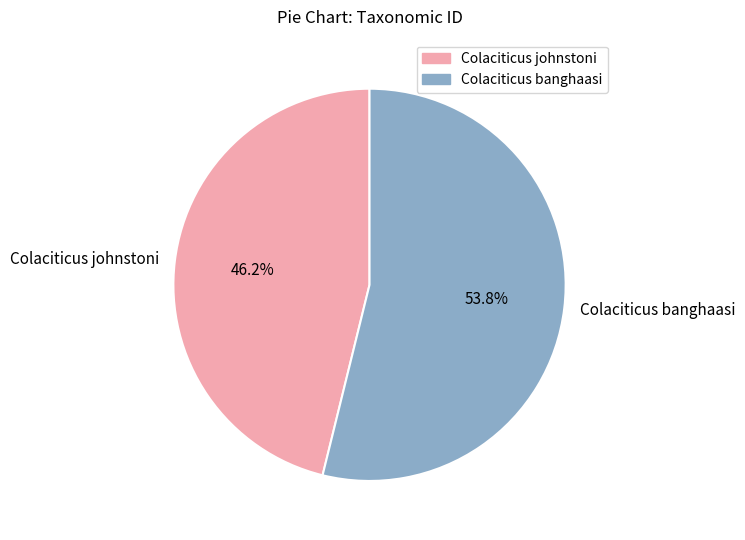

Does Colaciticus banghaasi represent more than half of the total?

Yes